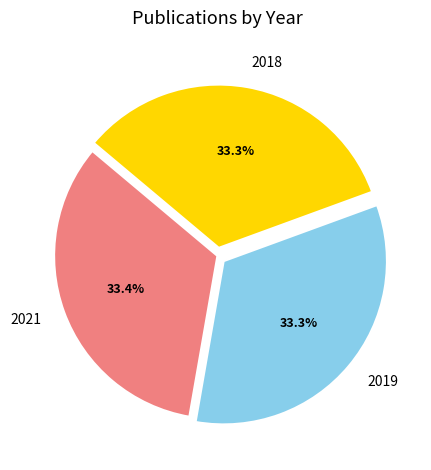

Combined, what portion of the pie is 2021 and 2019?

66.7%